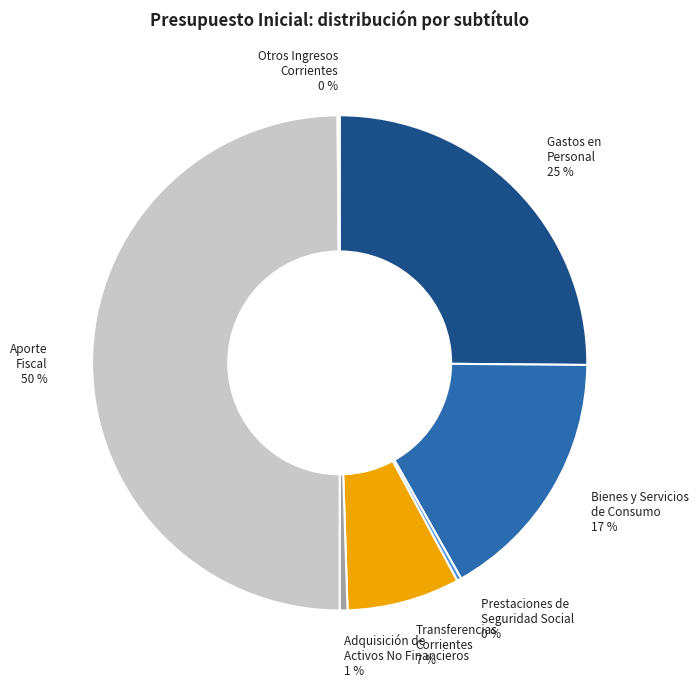

Between Prestaciones de Seguridad Social and Bienes y Servicios de Consumo, which is larger?

Bienes y Servicios de Consumo